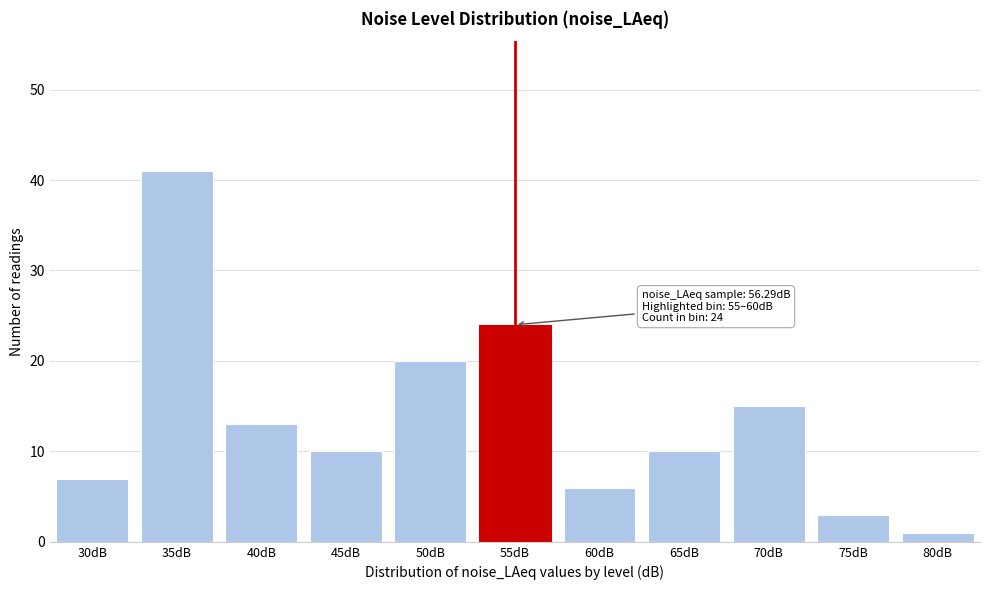

Reading right to left, transcribe all the data shown in this chart.

80dB=1	75dB=3	70dB=15	65dB=10	60dB=6	55dB=24	50dB=20	45dB=10	40dB=13	35dB=41	30dB=7